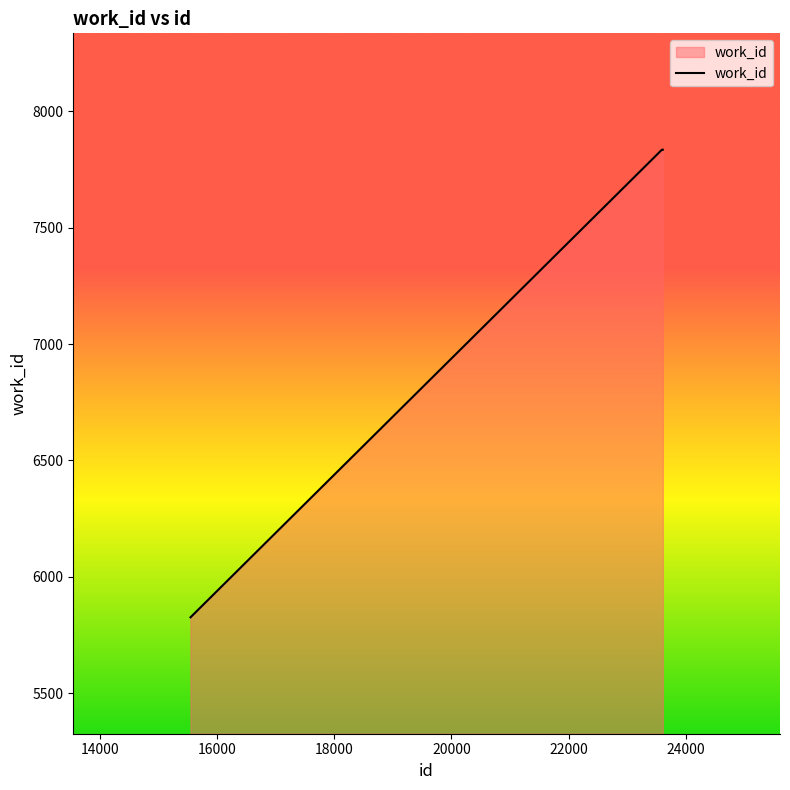

What is the sum of all values?

21496